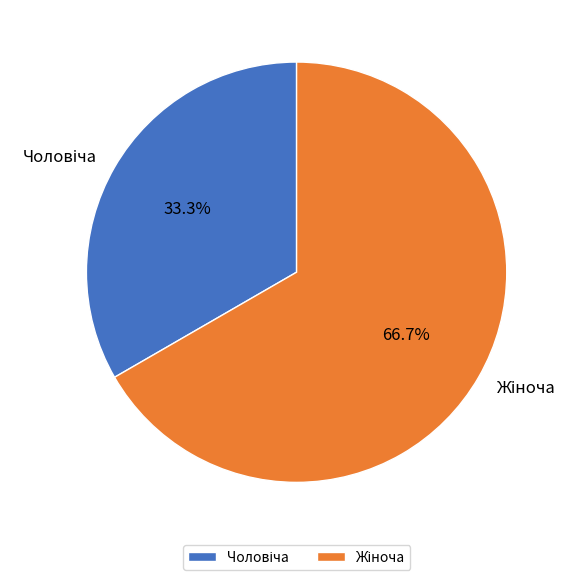

Is there a majority slice in this chart?

Yes